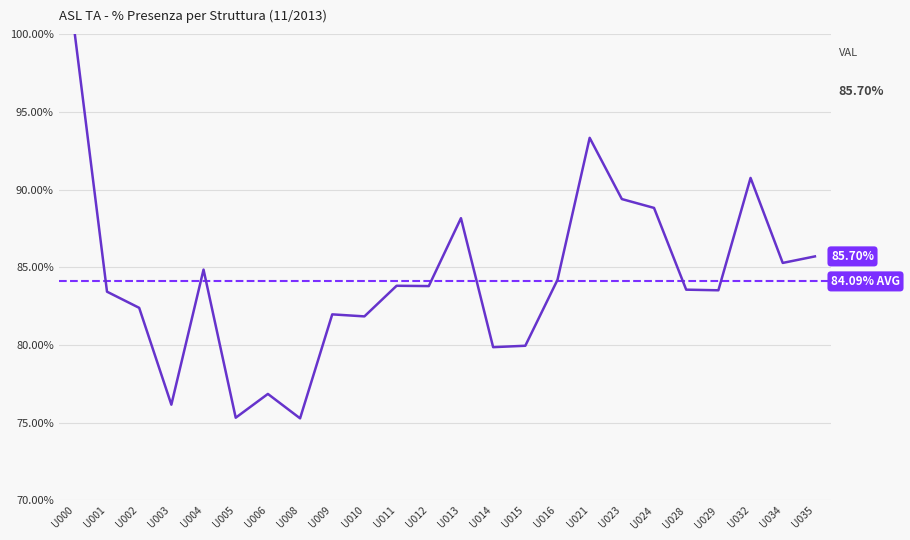

The value at U013 is 88.2. True or false?

True